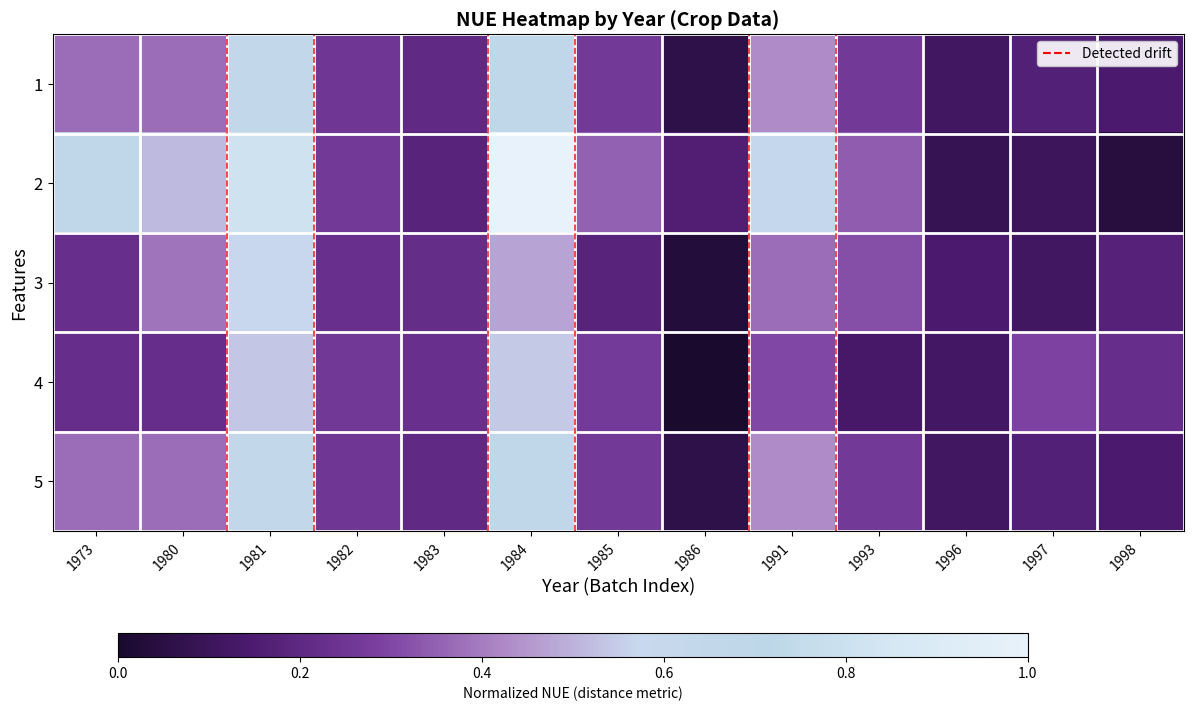

Between 1982 and 1991, which is larger?

1991